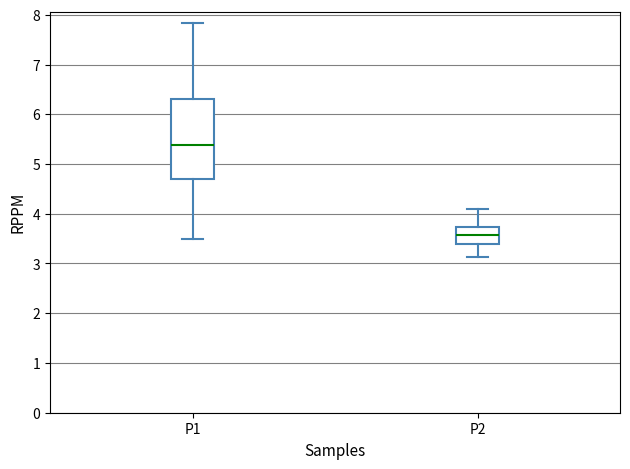

Reading left to right, read every box against the y-axis: the position of its median line, the range the box covers, and the ends of its whiskers. The values are not printed on the chart, so give them approximately, as read against the axis.

P1: median 5.4, box 4.7 to 6.3, whiskers 3.5 to 7.8
P2: median 3.6, box 3.4 to 3.7, whiskers 3.1 to 4.1